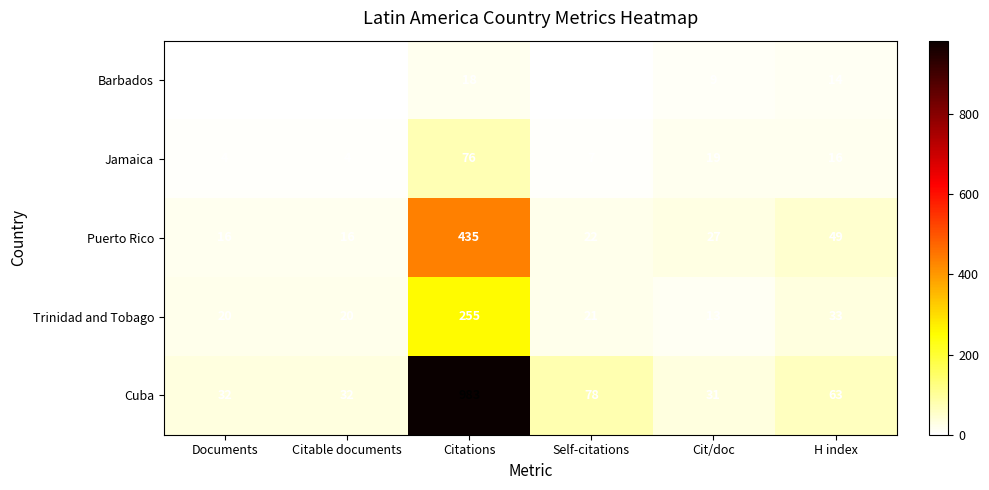

What is the difference between the highest and lowest values at Citable documents?

31